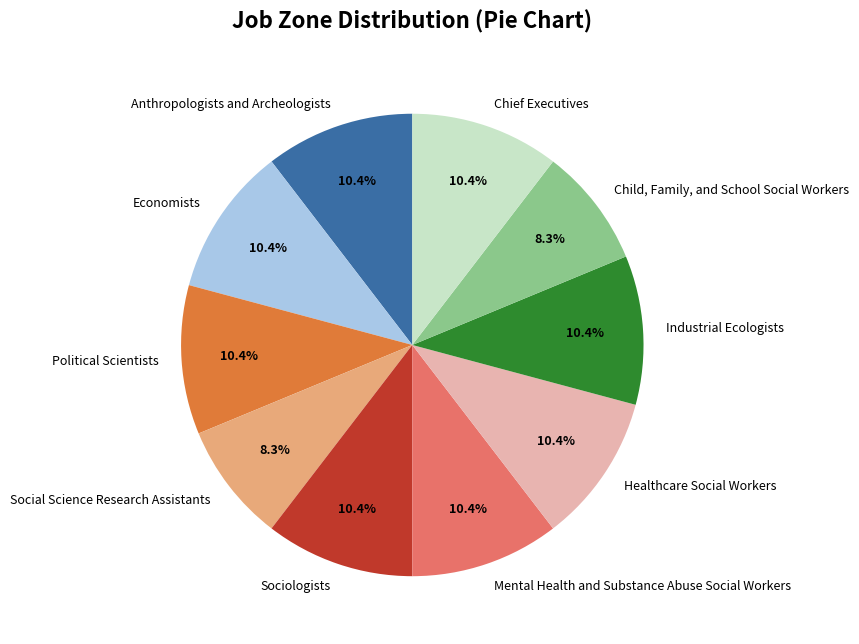

What is the ratio of the value at Social Science Research Assistants to the value at Sociologists?

0.8